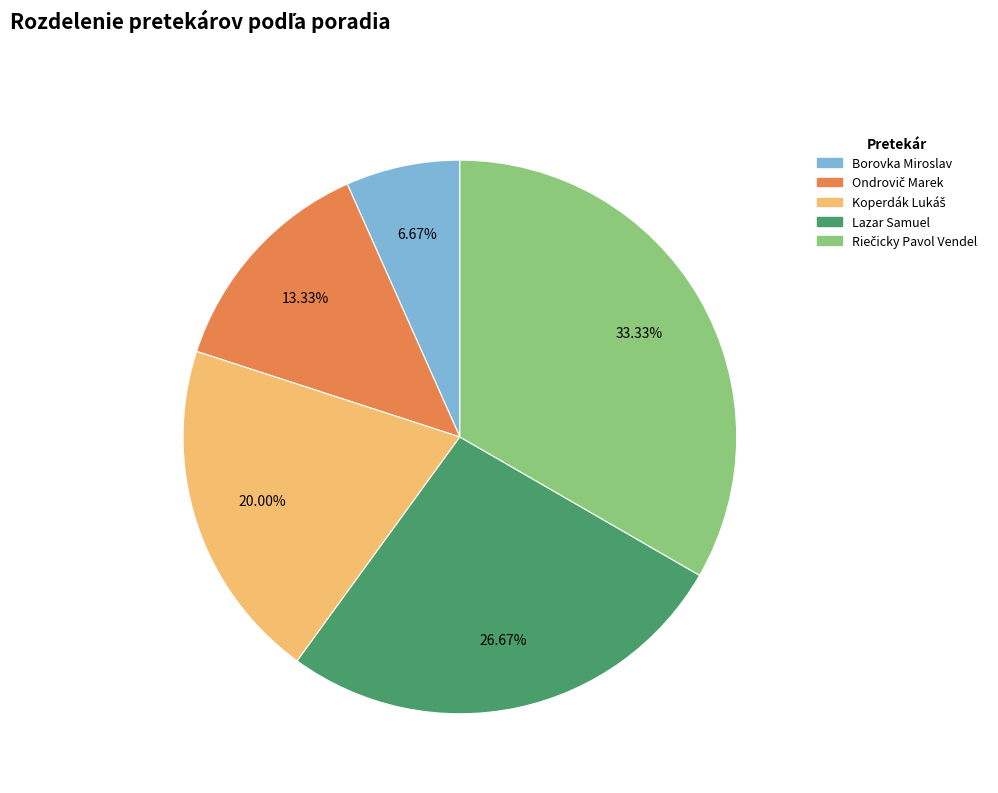

How many slices are in this pie chart?

5